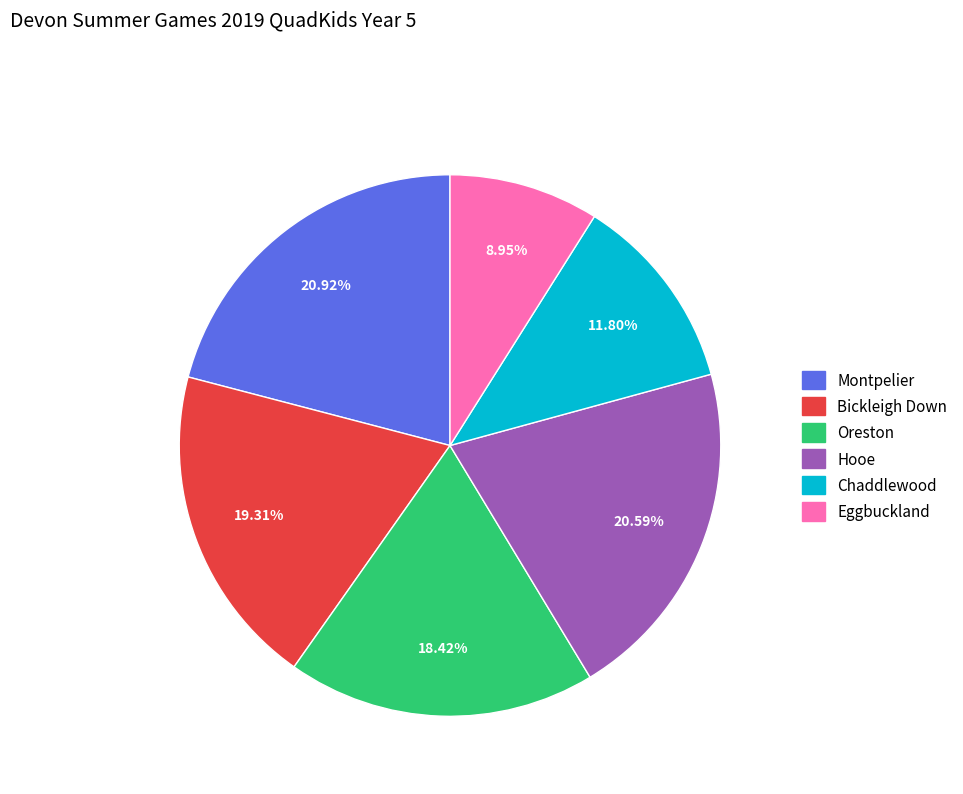

Is there a majority slice in this chart?

No